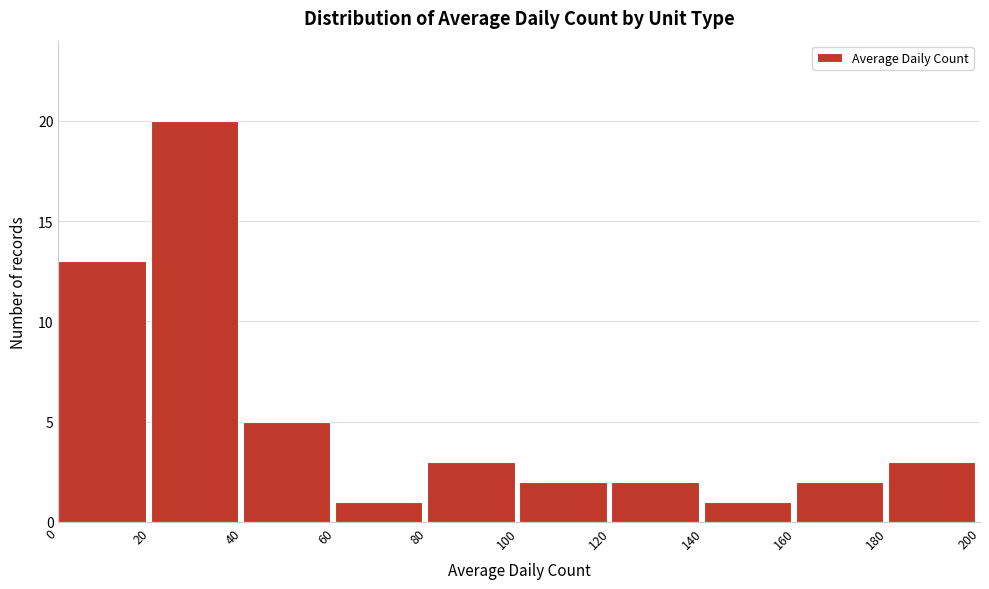

Reading left to right, transcribe this chart: for each bar, give the range it covers on the x-axis and its height. The values are not printed on the chart, so give them approximately, as read against the axis.

0 to 20: 13
20 to 40: 20
40 to 60: 5
60 to 80: 1
80 to 100: 3
100 to 120: 2
120 to 140: 2
140 to 160: 1
160 to 180: 2
180 to 200: 3